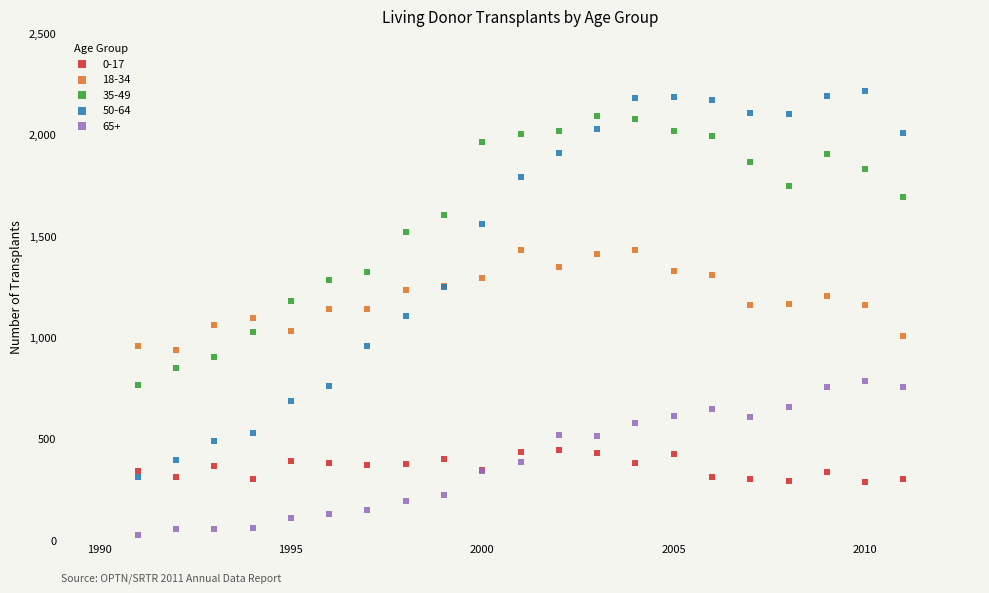

What are all the series names shown in the legend?

0-17, 18-34, 35-49, 50-64, 65+